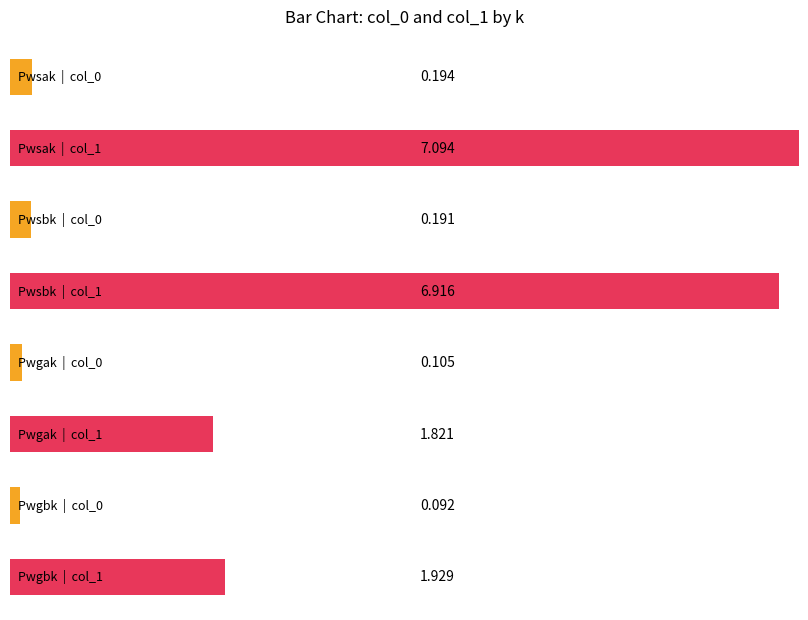

Between Pwsak and Pwgak, which series saw the biggest shift?

col_1